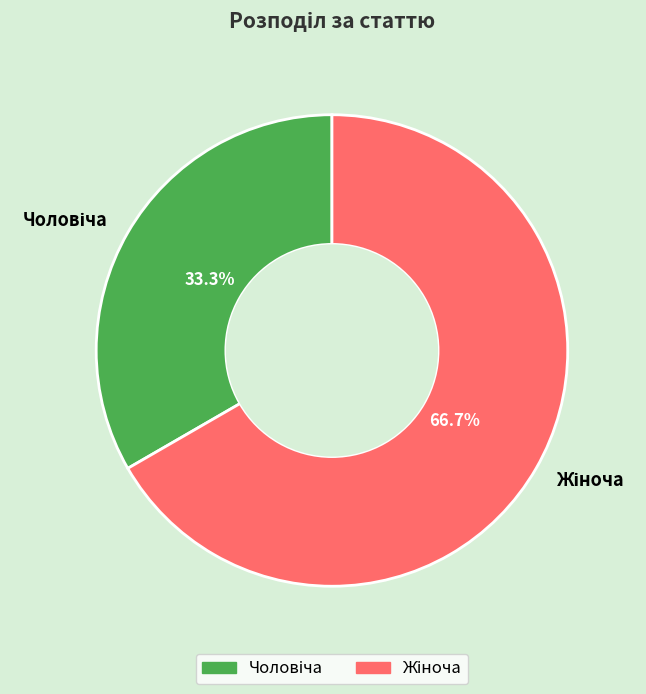

Count the number of slices in the pie.

2